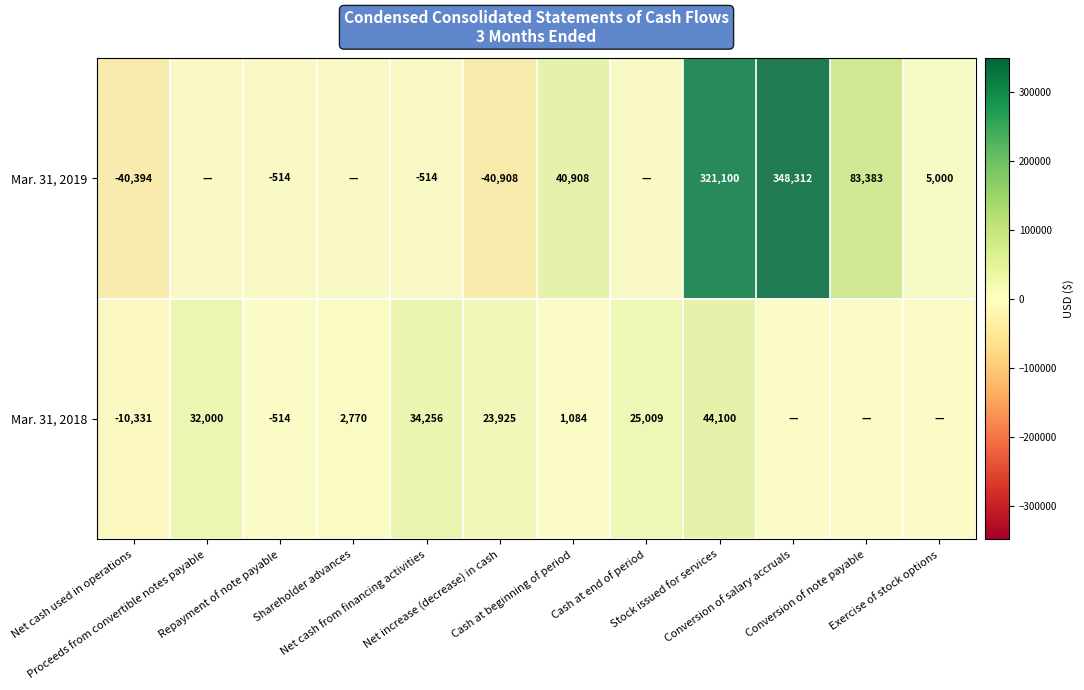

What is the difference between the highest and lowest values at Conversion of note payable?

83383